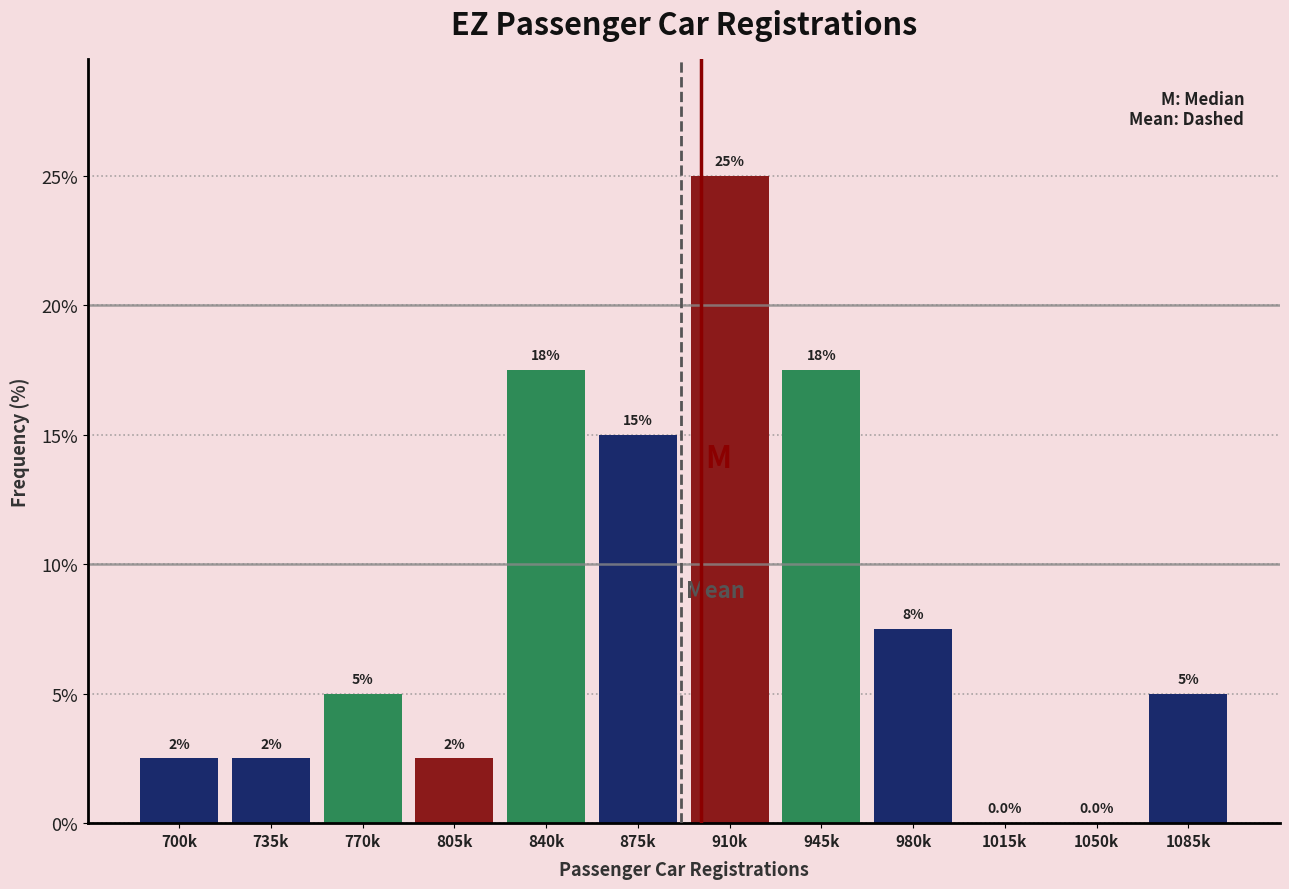

Reading left to right, what are all the values shown in this chart?

700k=2.5	735k=2.5	770k=5.0	805k=2.5	840k=17.5	875k=15.0	910k=25.0	945k=17.5	980k=7.5	1015k=0.0	1050k=0.0	1085k=5.0